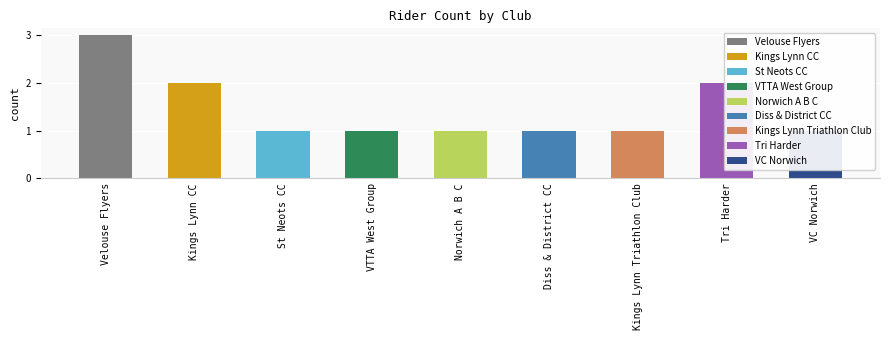

Approximately how many times larger is the value at Velouse Flyers compared to Diss & District CC?

3.0